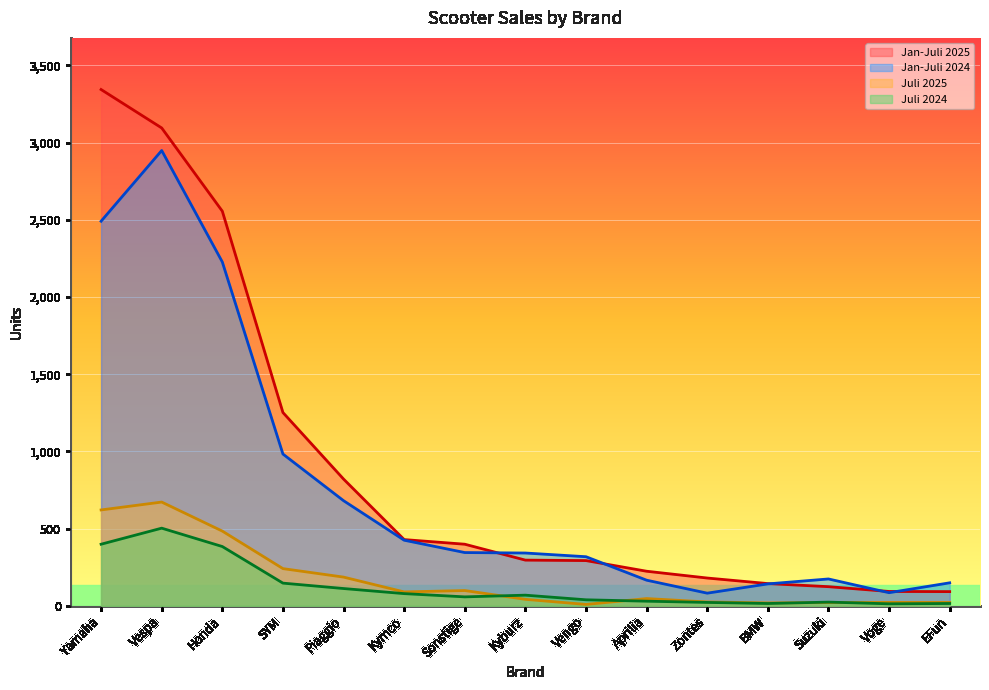

True or false: Jan-Juli 2025 and Juli 2024 intersect in this chart.

False